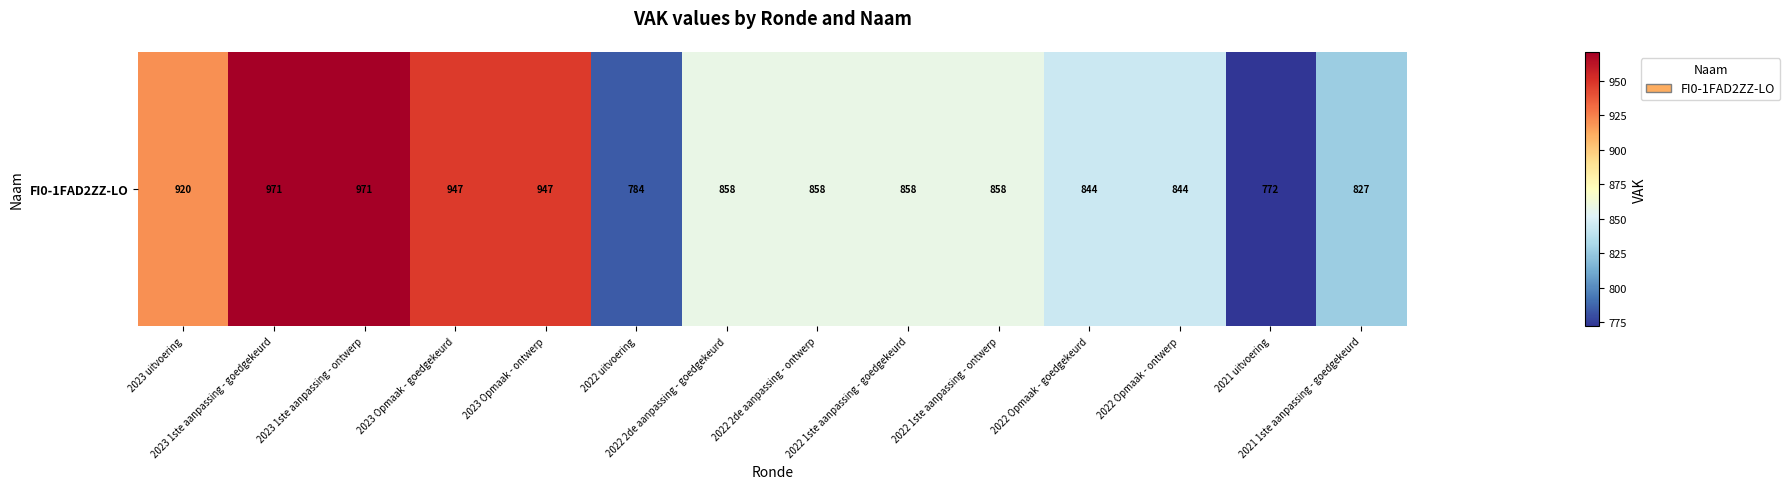

Which label corresponds to the smallest value in the chart?

2021 uitvoering